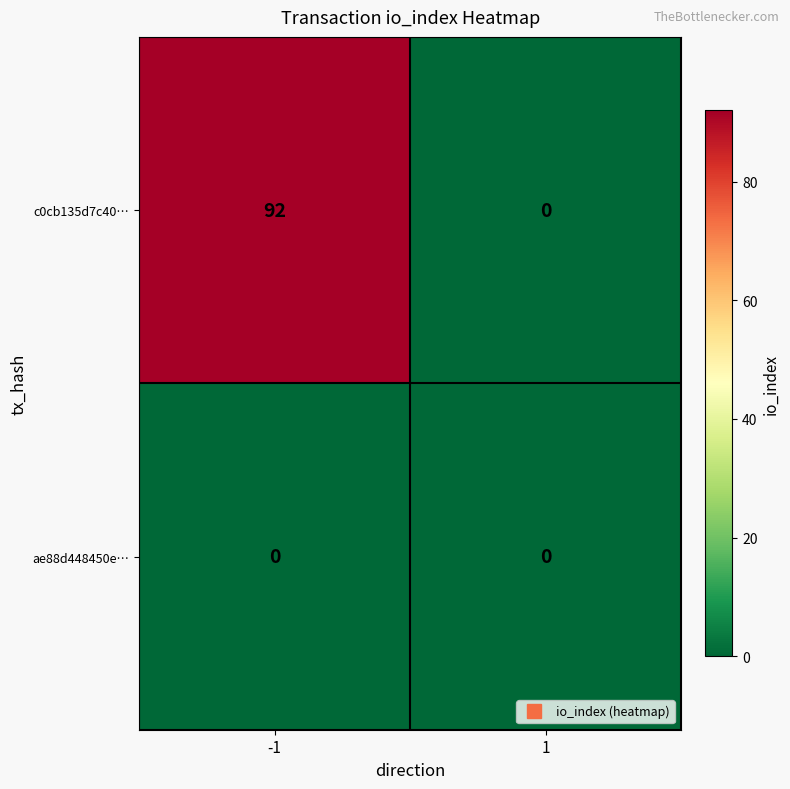

Rank the series by their maximum value, from lowest to highest.

ae88d448450e…, c0cb135d7c40…